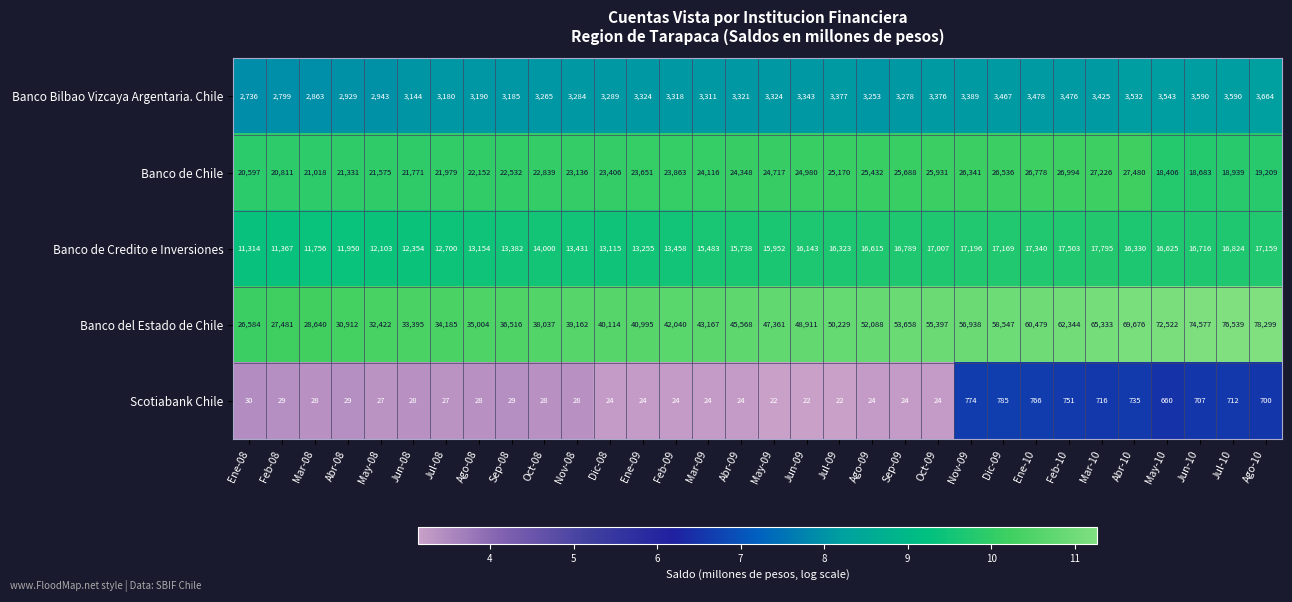

What is the spread (max minus min) of values at Sep-09?

53634